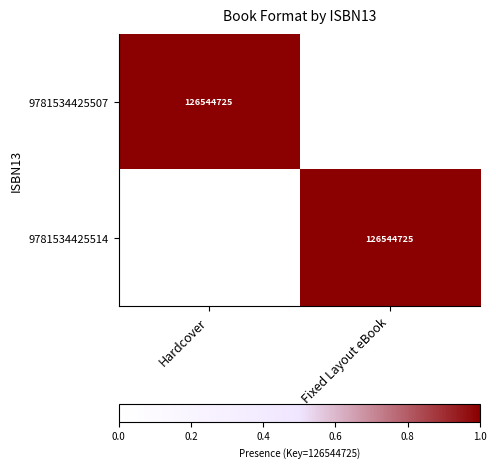

The value of 9781534425514 at Fixed Layout eBook is 214951947. True or false?

False